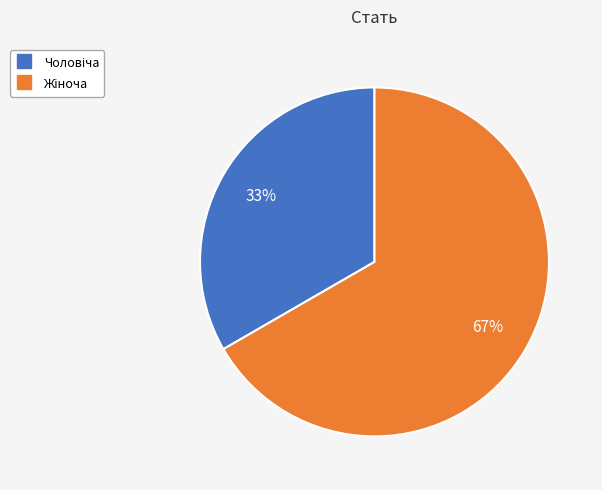

Does any single category account for the majority?

Yes